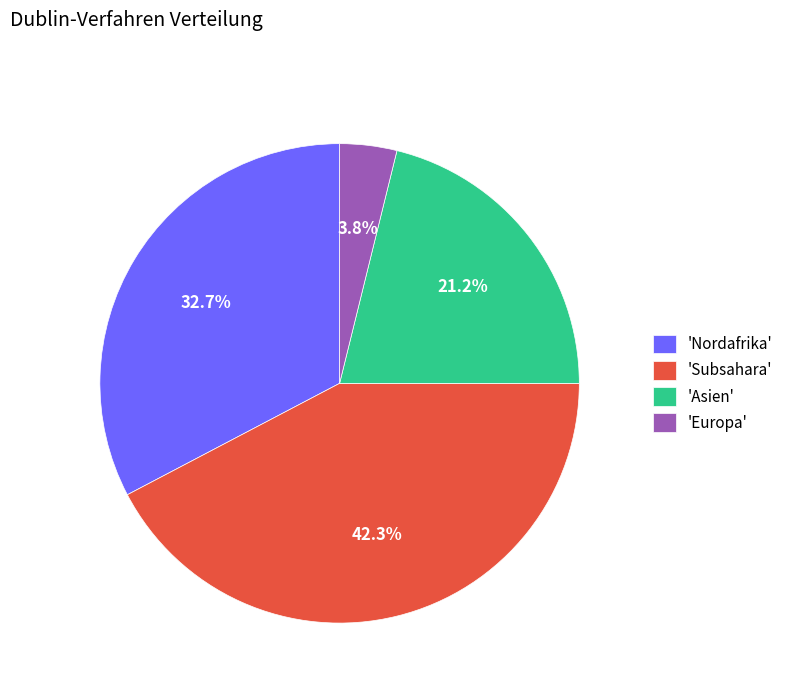

Between 'Nordafrika' and 'Europa', which is larger?

'Nordafrika'